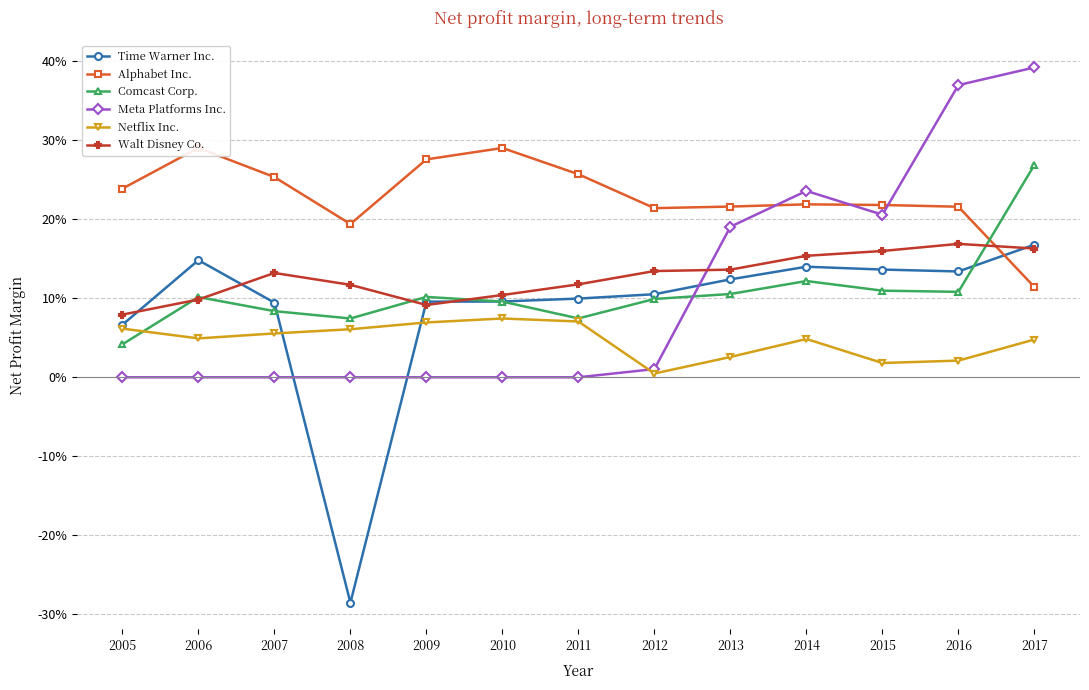

At how many categories does at least one series exceed 0?

13